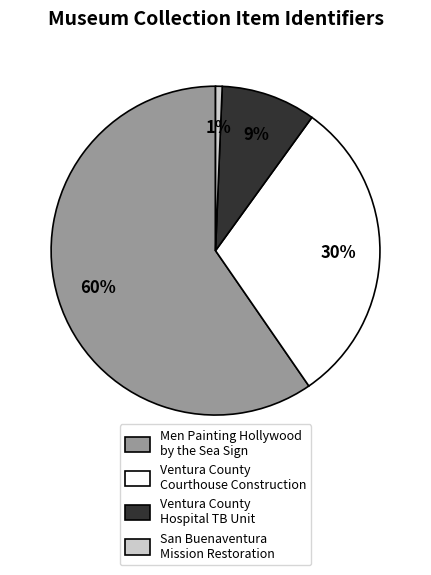

Does any single category account for the majority?

Yes